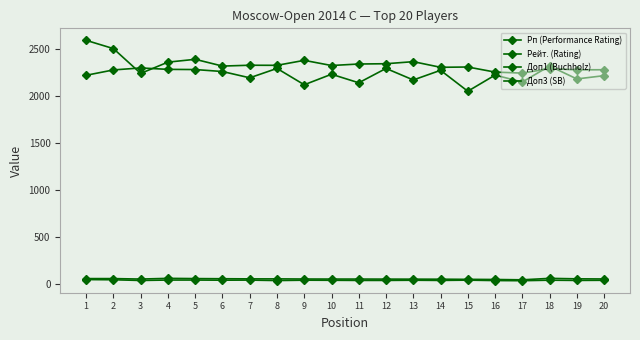

What is the total value across all series at 18?

4704.5